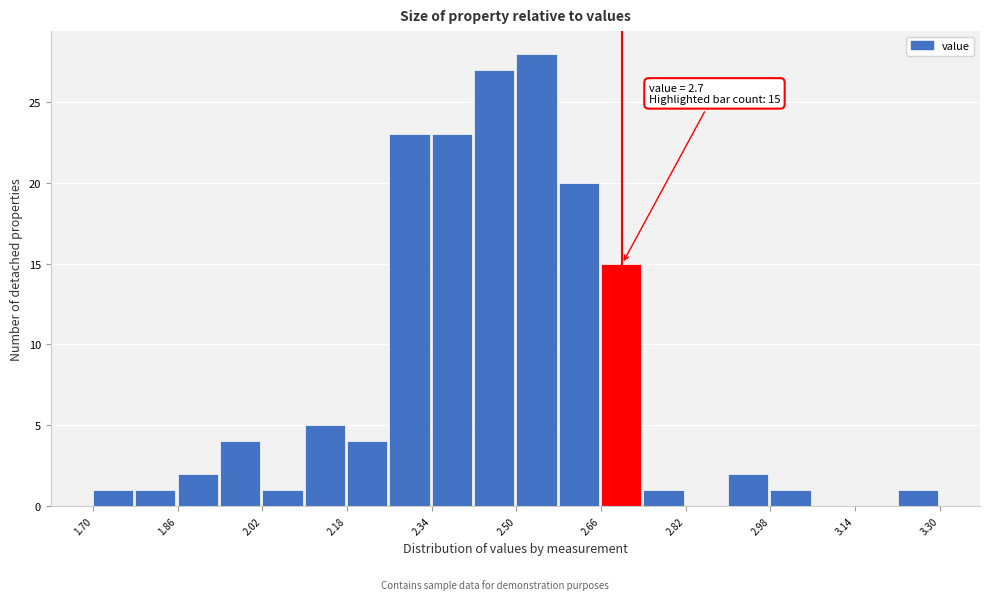

Which range on the x-axis has the tallest bar?

2.50 to 2.58